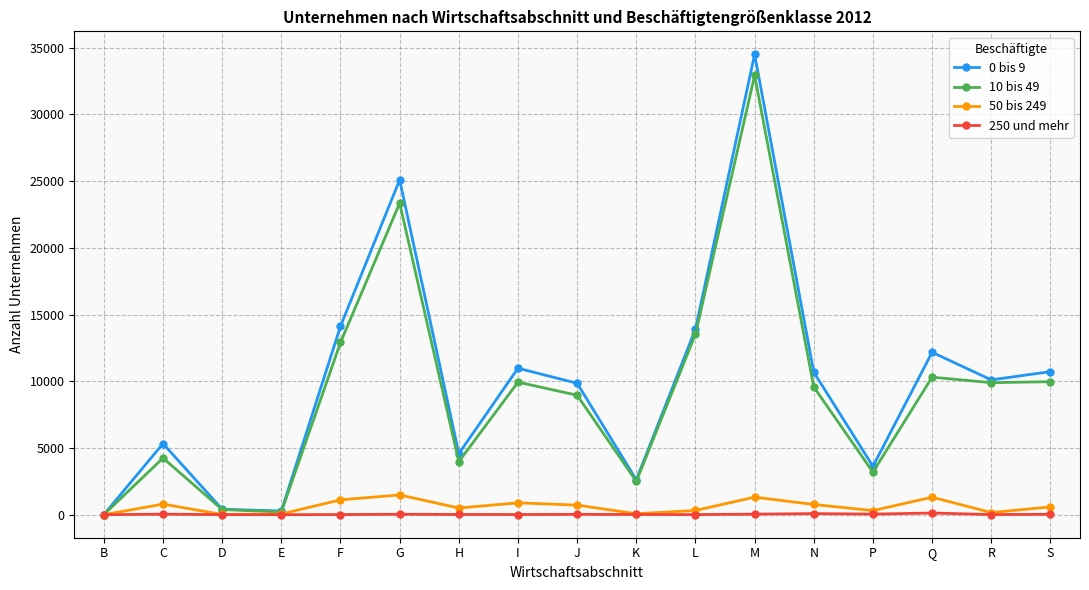

The 0 bis 9 series shows 8656 at C. True or false?

False